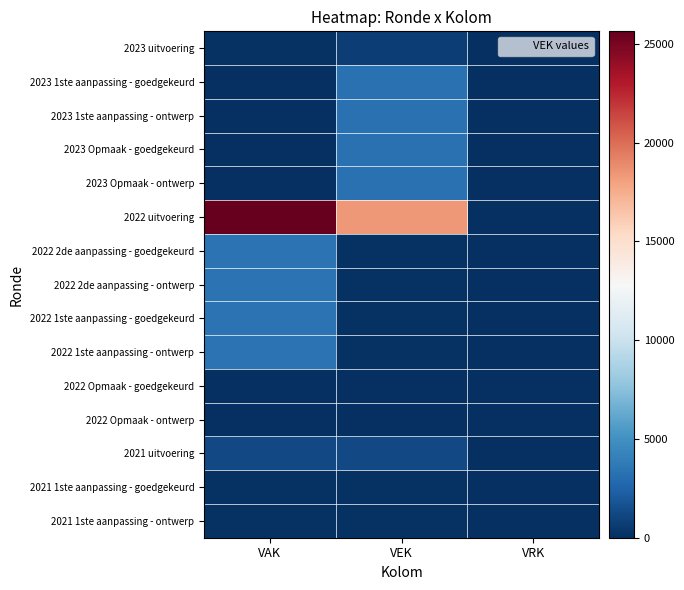

Rank the series at VRK from highest to lowest value.

2023 uitvoering, 2023 1ste aanpassing - goedgekeurd, 2023 1ste aanpassing - ontwerp, 2023 Opmaak - goedgekeurd, 2023 Opmaak - ontwerp, 2022 uitvoering, 2022 2de aanpassing - goedgekeurd, 2022 2de aanpassing - ontwerp, 2022 1ste aanpassing - goedgekeurd, 2022 1ste aanpassing - ontwerp, 2022 Opmaak - goedgekeurd, 2022 Opmaak - ontwerp, 2021 uitvoering, 2021 1ste aanpassing - goedgekeurd, 2021 1ste aanpassing - ontwerp